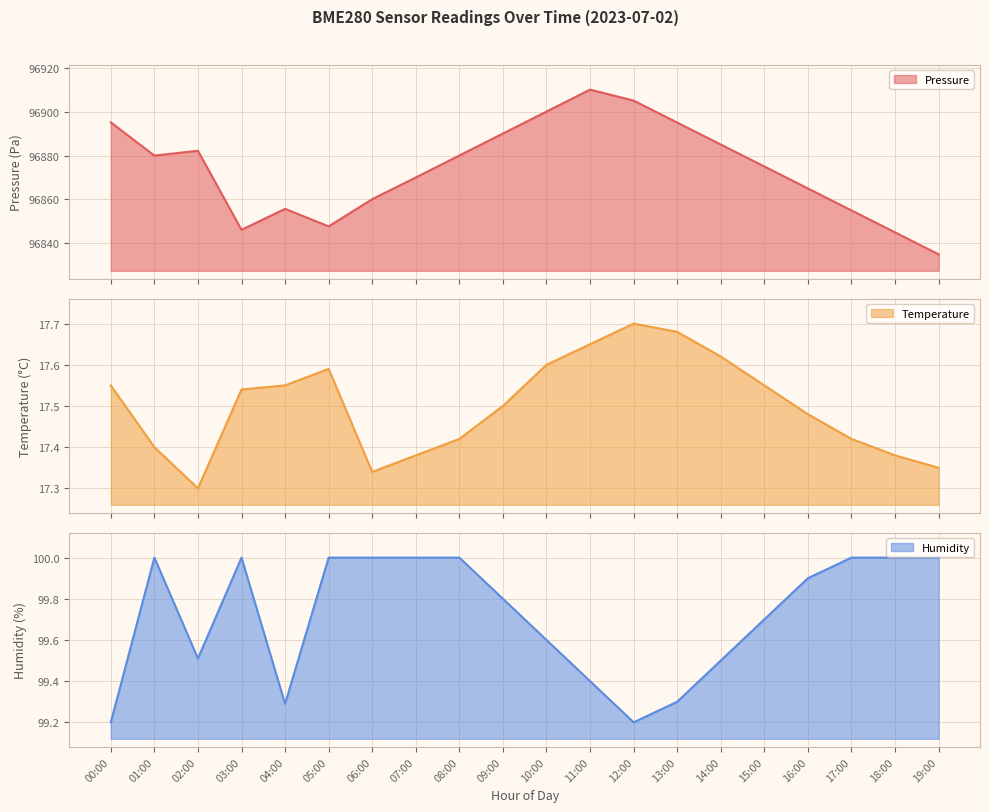

Reading left to right, what are all the values shown in this chart?

pressure: 00:00=96895.1	01:00=96880.0	02:00=96882.2	03:00=96846.2	04:00=96855.7	05:00=96847.7	06:00=96860.1	07:00=96870.0	08:00=96880.0	09:00=96890.0	10:00=96900.0	11:00=96910.0	12:00=96905.0	13:00=96895.0	14:00=96885.0	15:00=96875.0	16:00=96865.0	17:00=96855.0	18:00=96845.0	19:00=96835.0
temperature: 00:00=17.6	01:00=17.4	02:00=17.3	03:00=17.5	04:00=17.6	05:00=17.6	06:00=17.3	07:00=17.4	08:00=17.4	09:00=17.5	10:00=17.6	11:00=17.6	12:00=17.7	13:00=17.7	14:00=17.6	15:00=17.6	16:00=17.5	17:00=17.4	18:00=17.4	19:00=17.4
humidity: 00:00=99.2	01:00=100.0	02:00=99.5	03:00=100.0	04:00=99.3	05:00=100.0	06:00=100.0	07:00=100.0	08:00=100.0	09:00=99.8	10:00=99.6	11:00=99.4	12:00=99.2	13:00=99.3	14:00=99.5	15:00=99.7	16:00=99.9	17:00=100.0	18:00=100.0	19:00=100.0